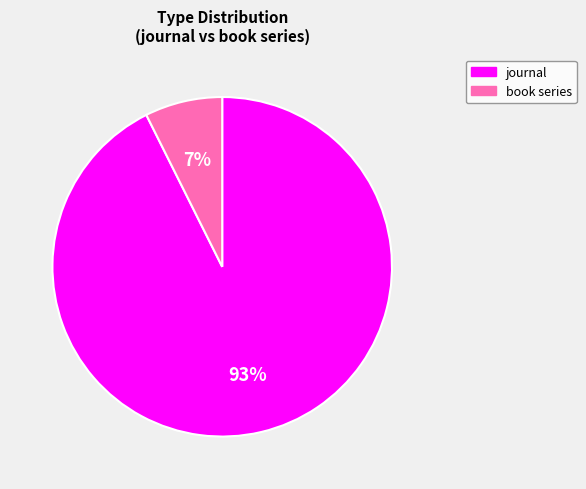

Between journal and book series, which is larger?

journal